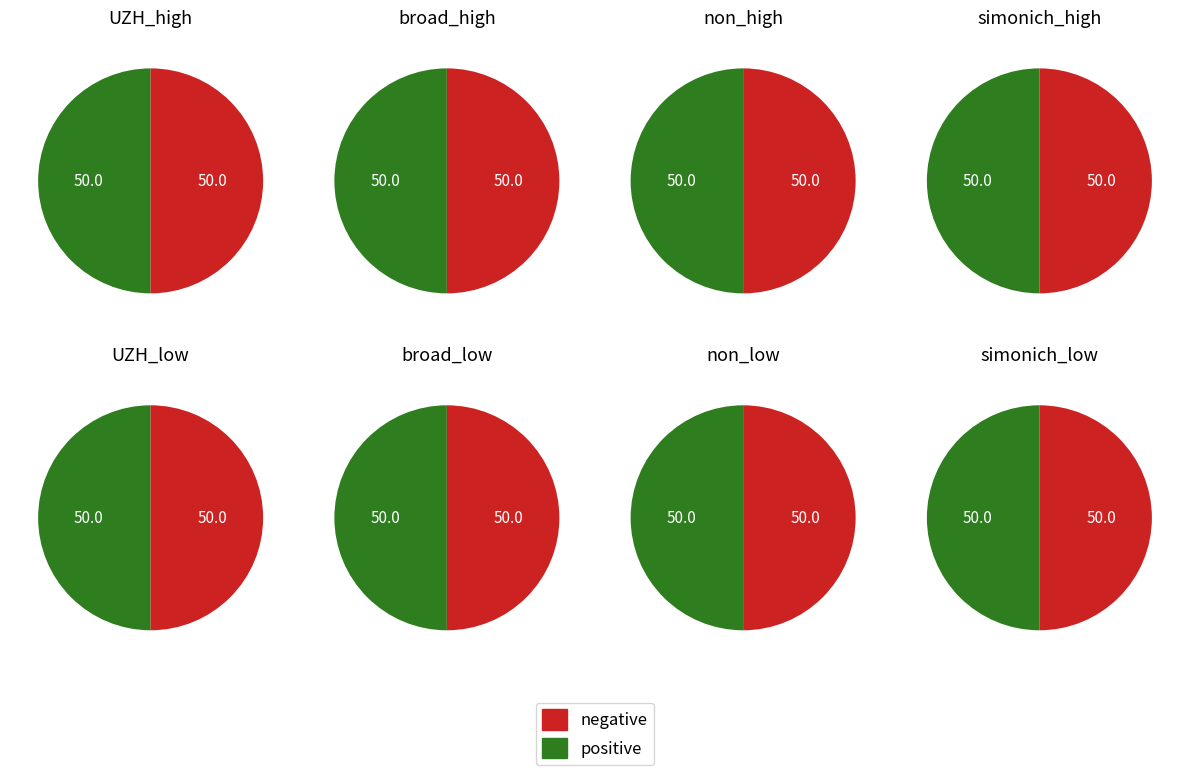

To the nearest percent, what portion does direction_values represent?

50%